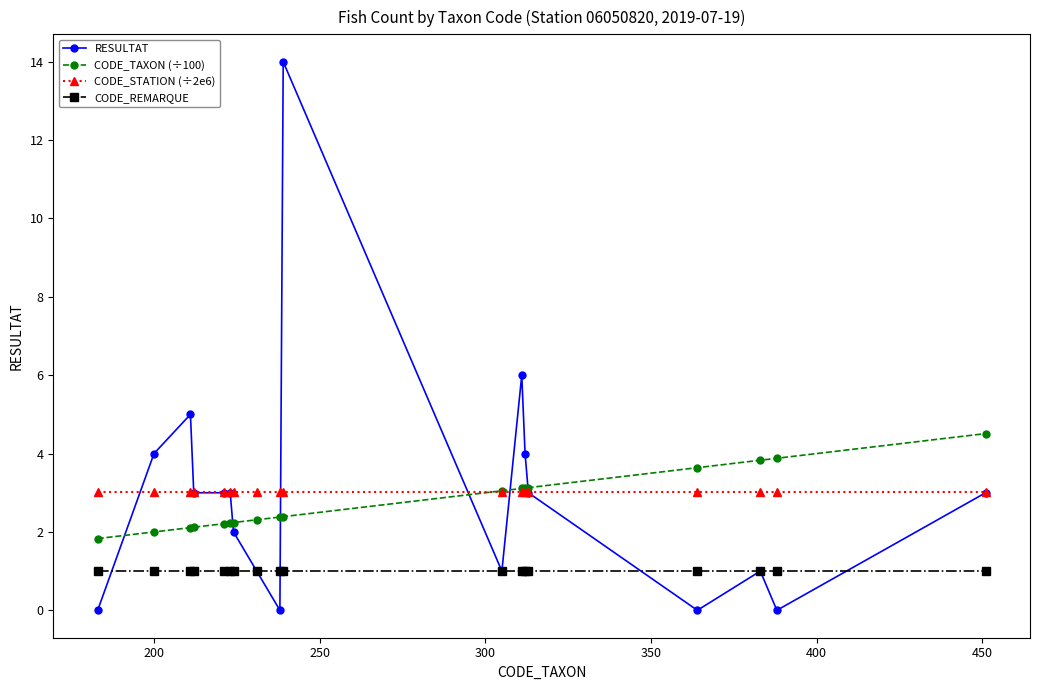

What is the maximum value shown in the chart?

14.0